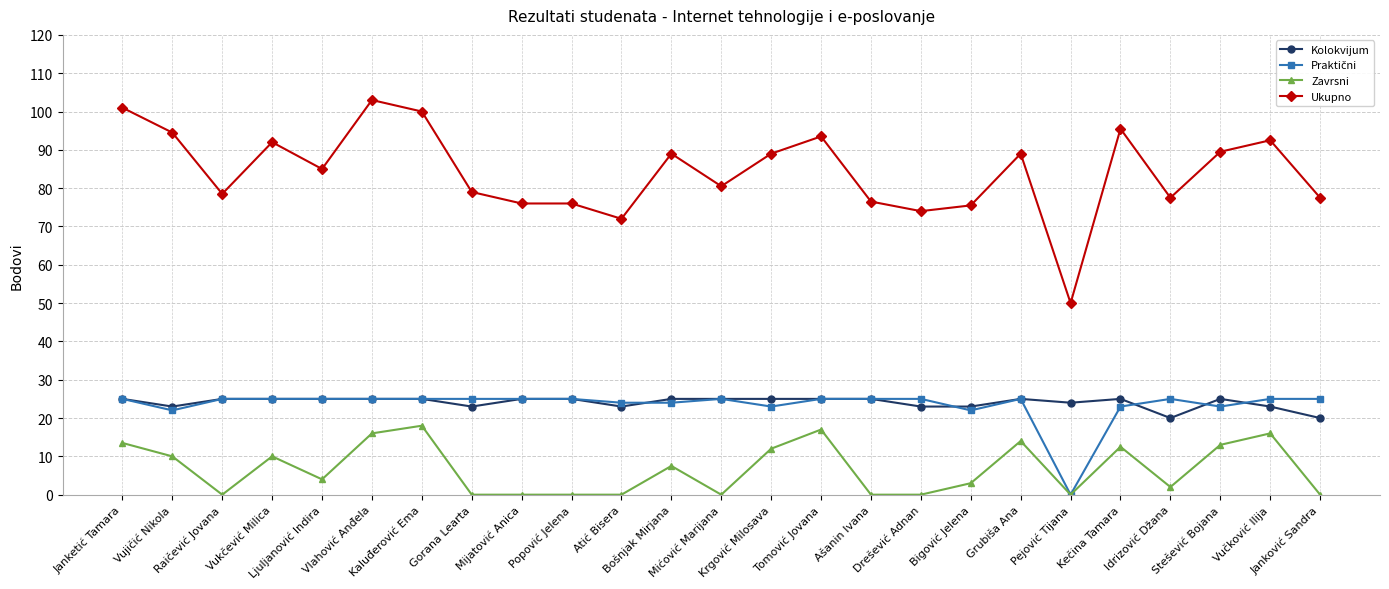

The value of Kolokvijum at Idrizović Džana is 20.0. True or false?

True